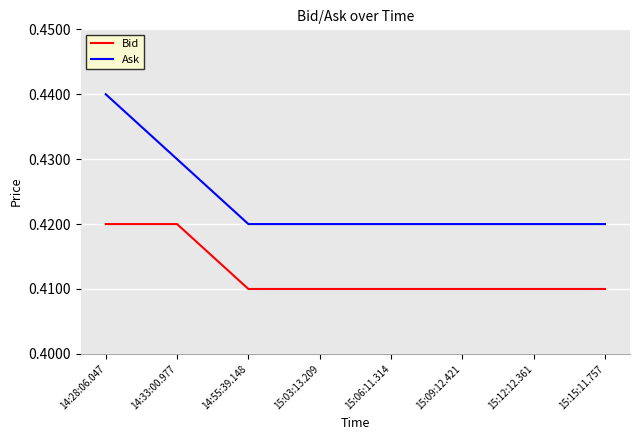

True or false: Bid has a value of 0.1 at 14:33:00.977.

False